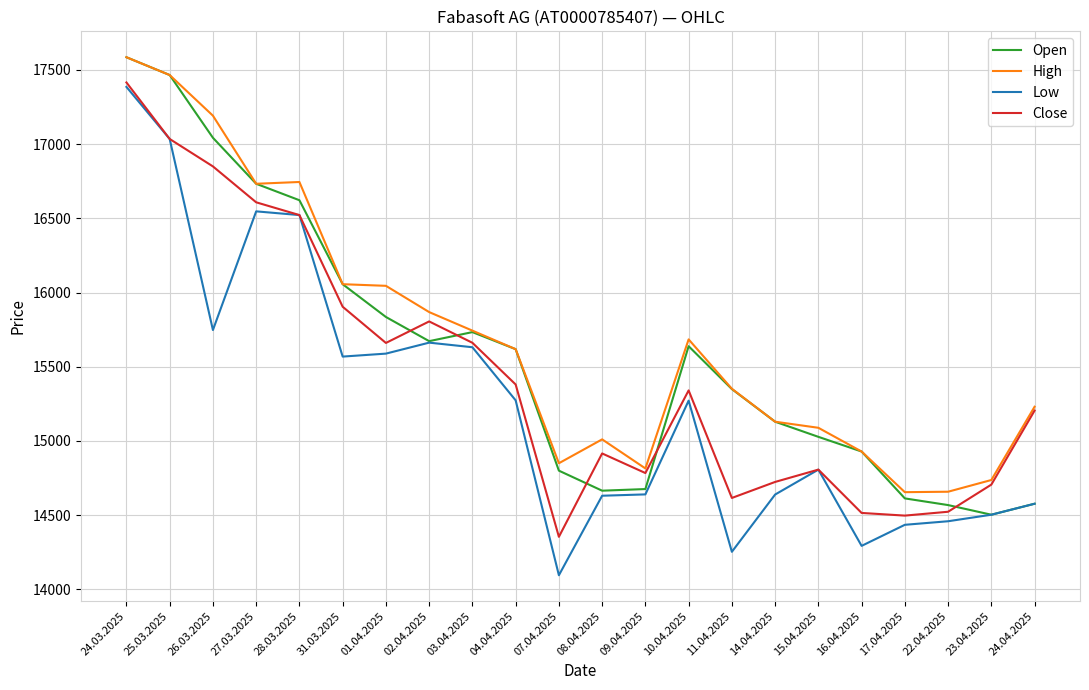

What is the maximum value shown in the chart?

17586